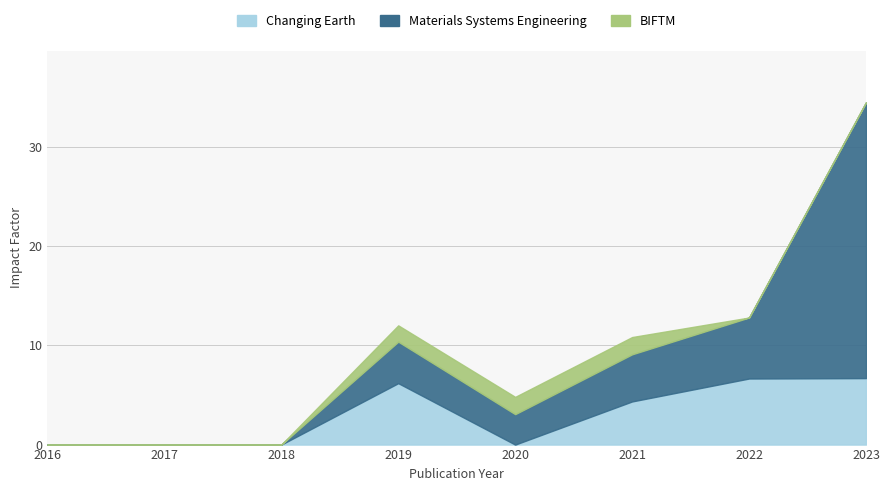

What is the sum of the Changing Earth values at 2021 and 2018?

4.3